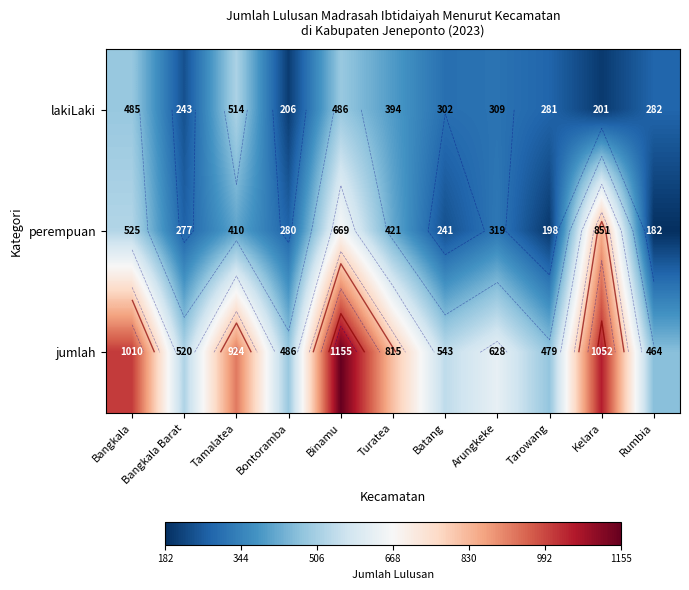

What is the average value of the jumlah series?

734